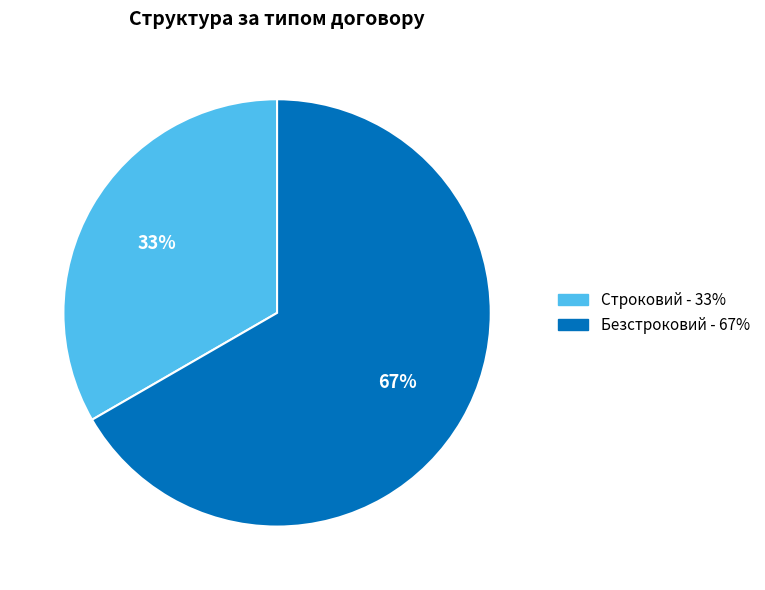

To the nearest percent, what is the combined percentage of Безстроковий and Строковий?

100%